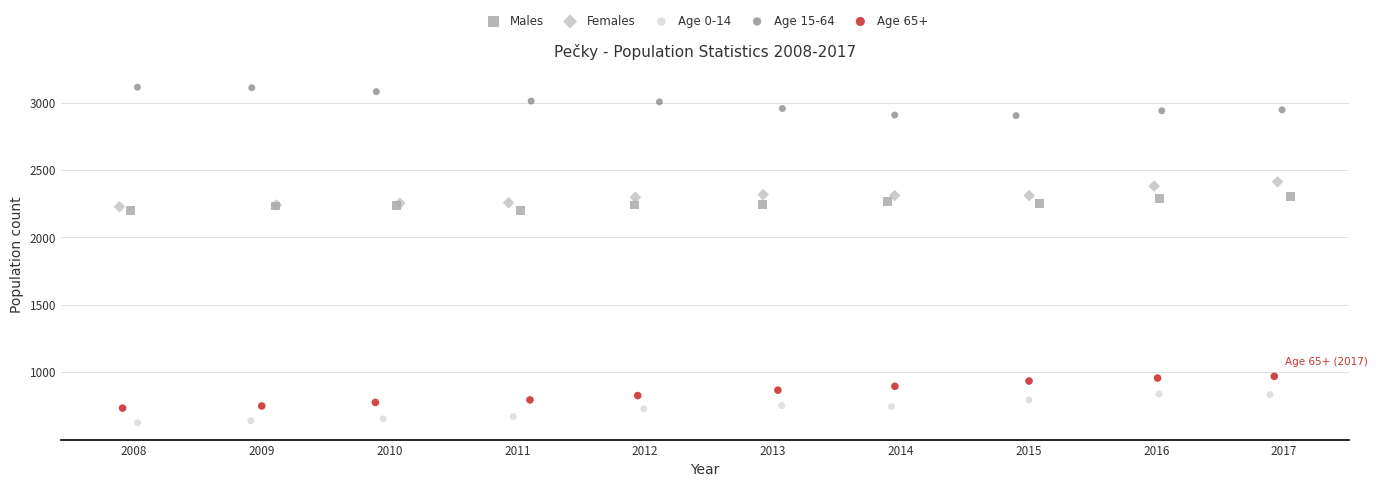

Which series reaches the maximum Y coordinate?

Age 15-64